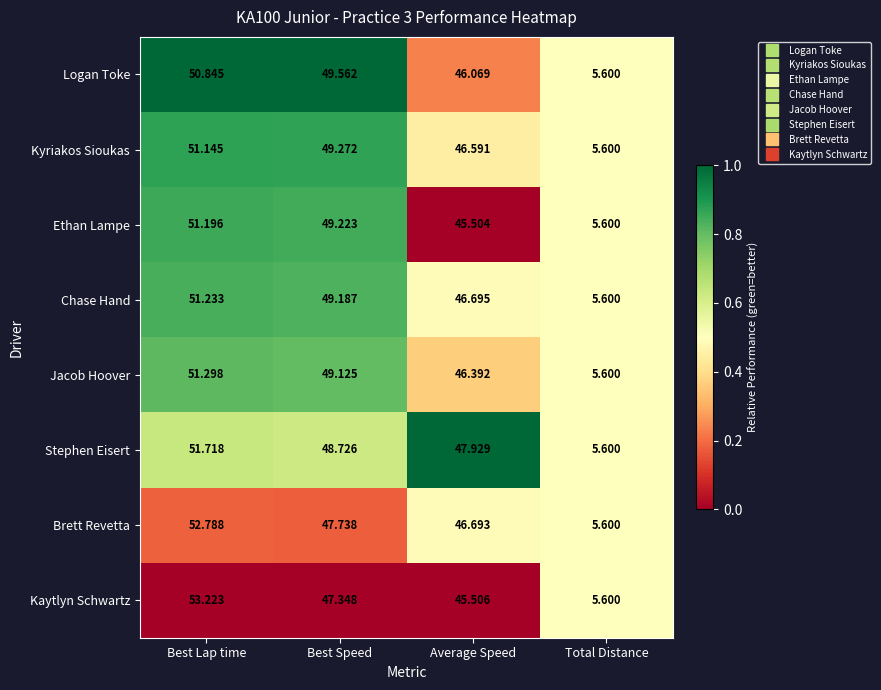

At which category is the sum across all series the highest?

Best Lap time